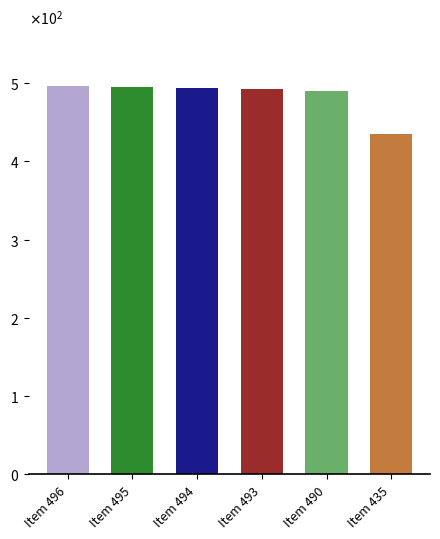

Are the bars horizontal?

No